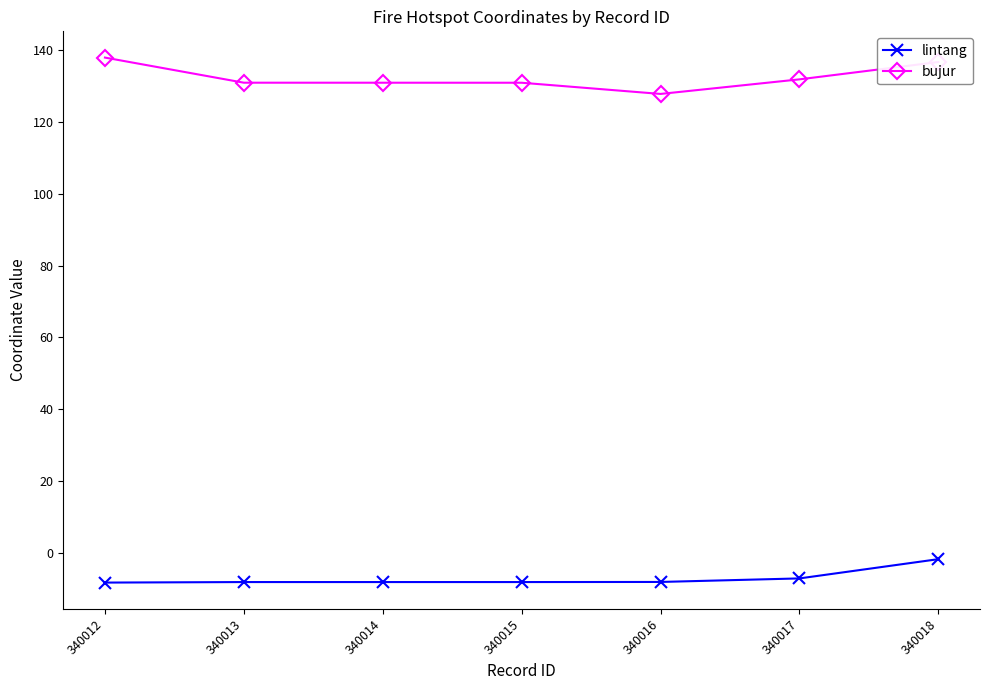

Which series has the widest spread of values?

bujur